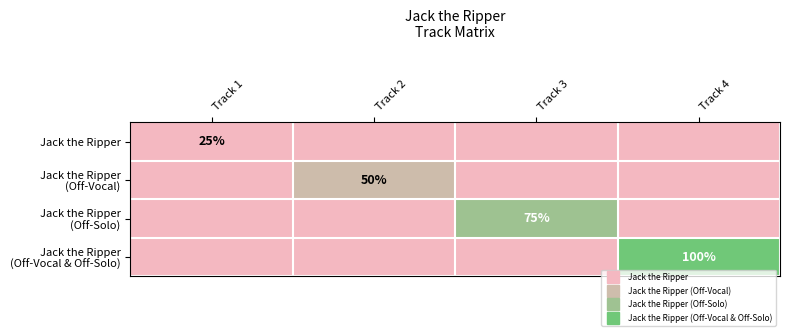

The value of Jack the Ripper (Off-Vocal & Off-Solo) at Track 2 is -2. True or false?

False